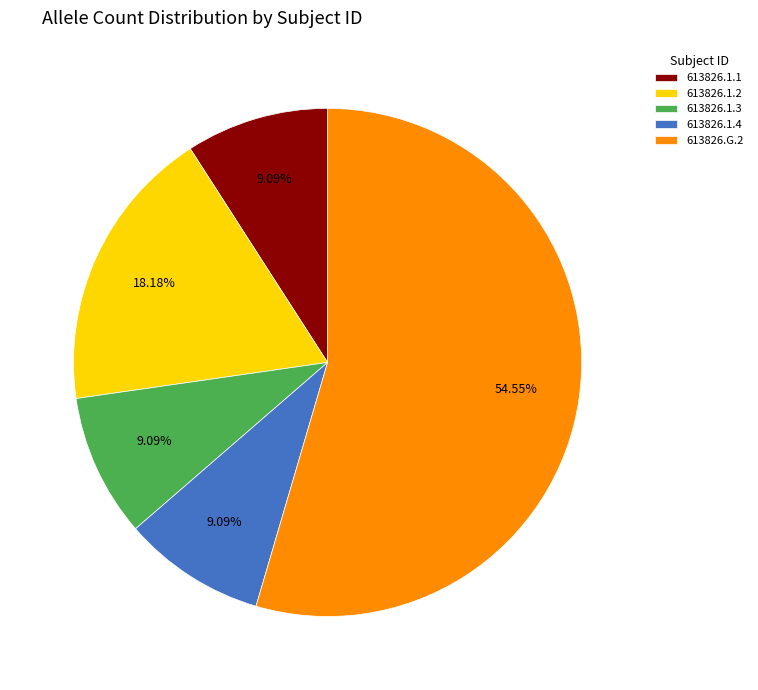

Does 613826.1.3 represent more than half of the total?

No